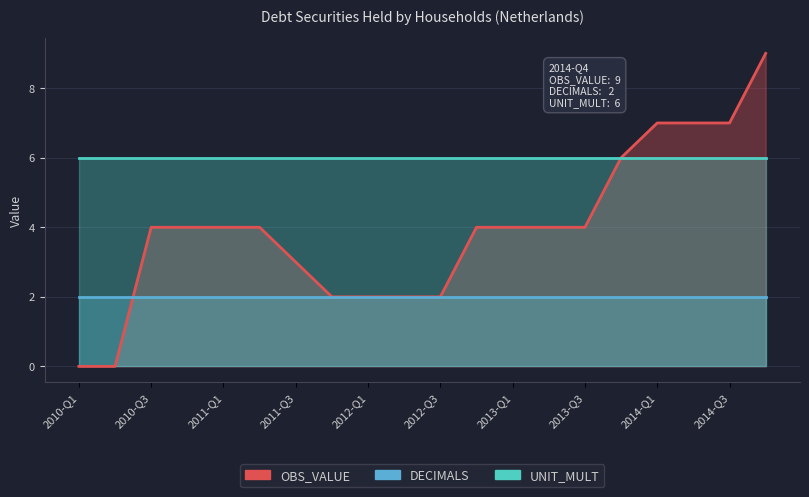

True or false: UNIT_MULT and DECIMALS cross at least once.

False